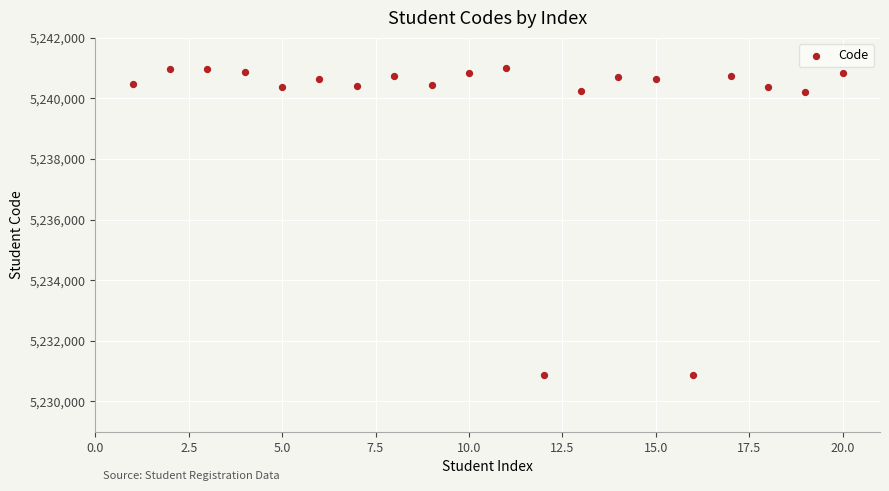

What is the range of Y values (max minus min)?

10143